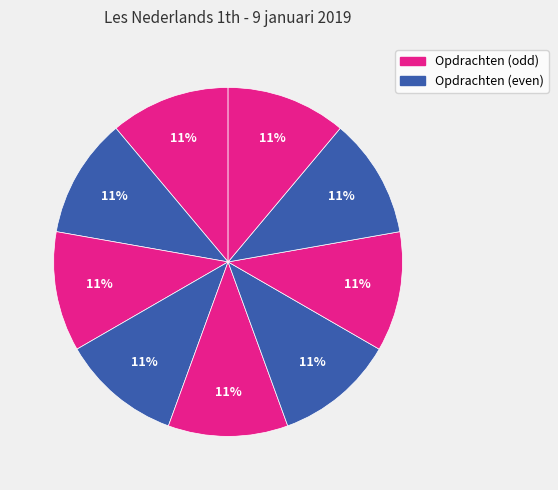

How many slices are in this pie chart?

9